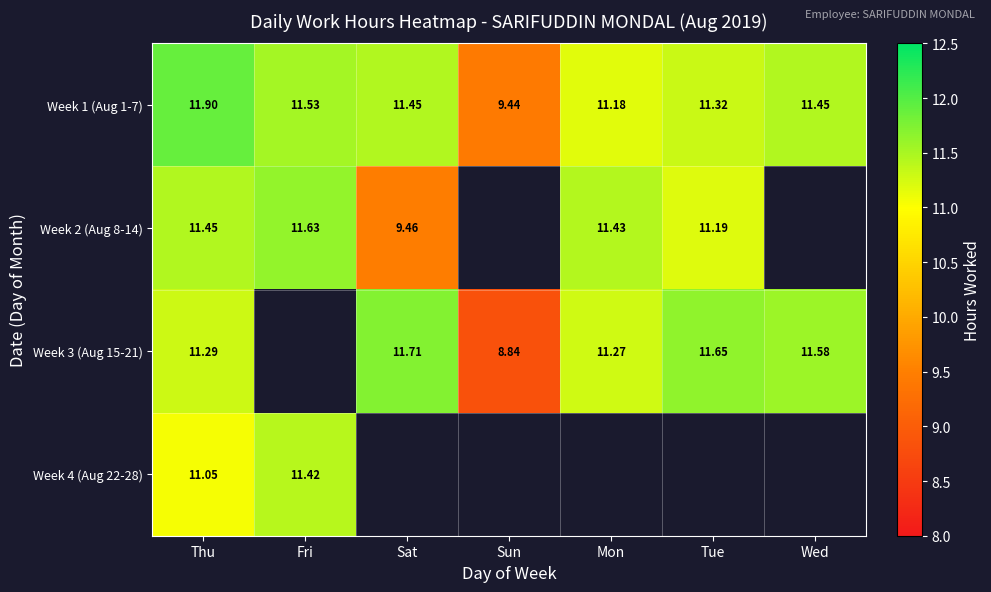

At which label is Week 1 (Aug 1-7) closest to 10?

Sun